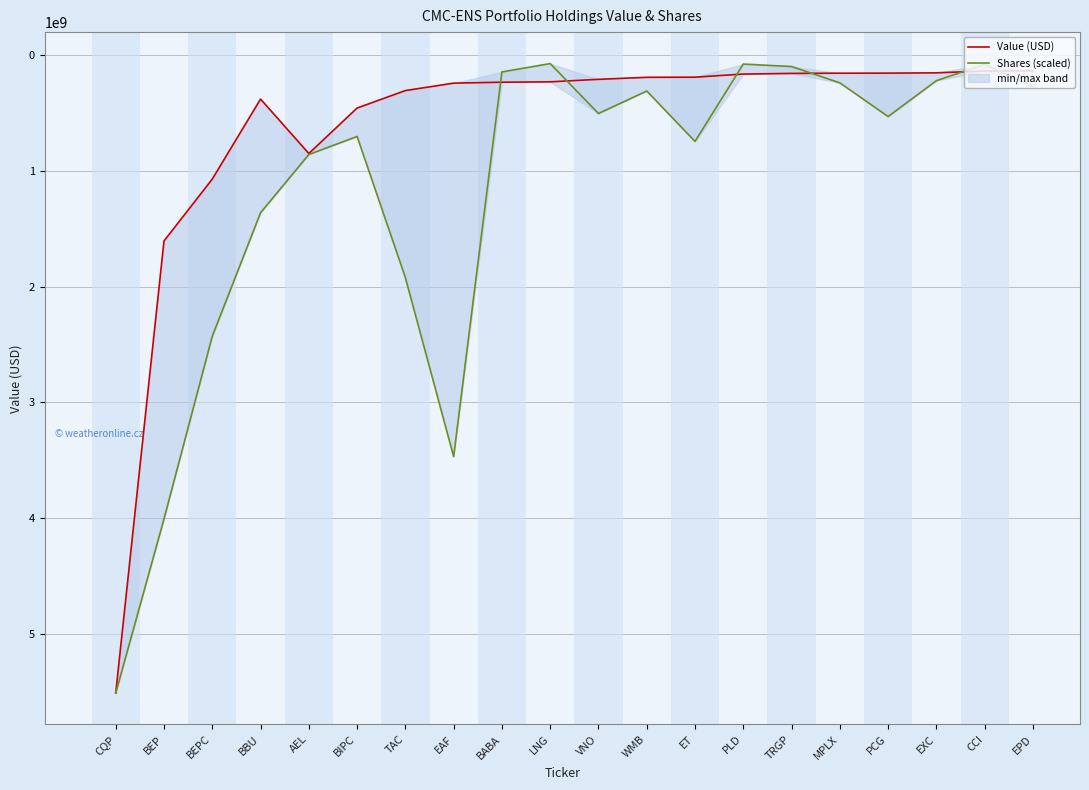

How many times do Shares (scaled) and Value (USD) cross each other?

6